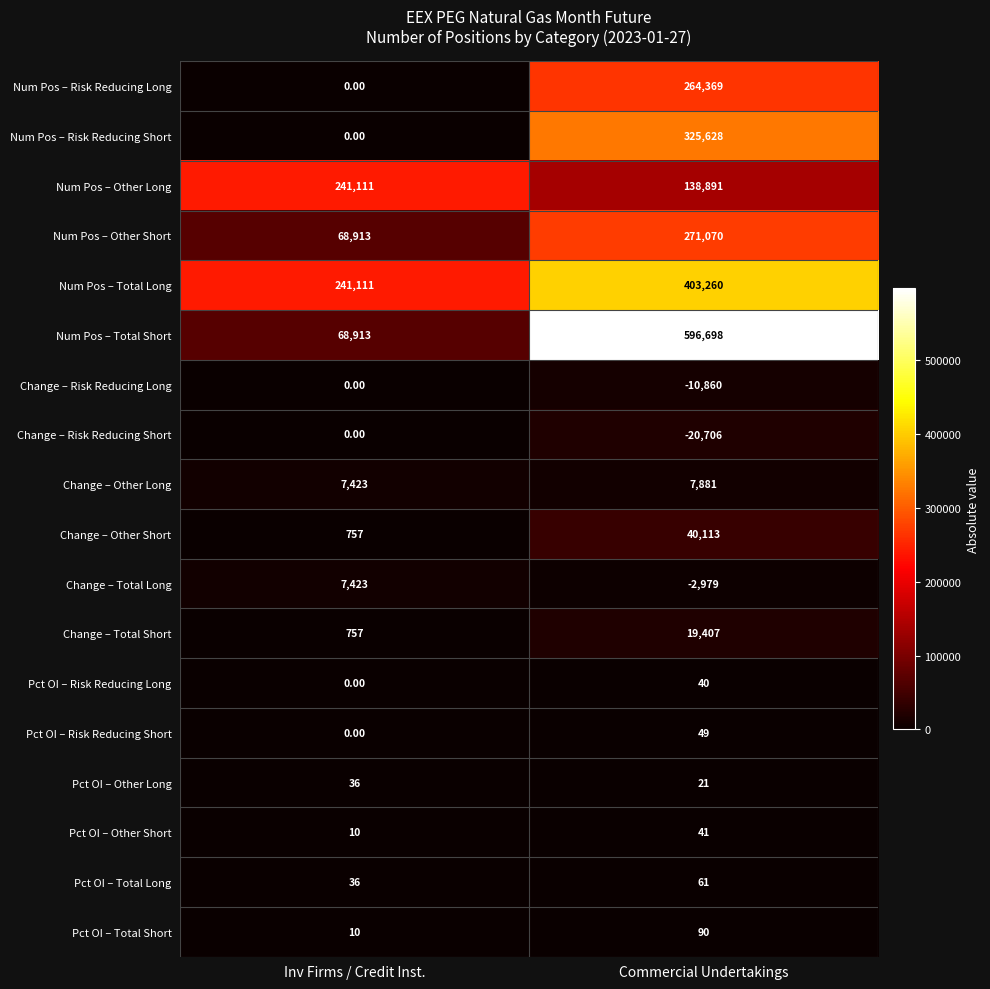

At which category does the chart reach its peak across all series?

Commercial Undertakings